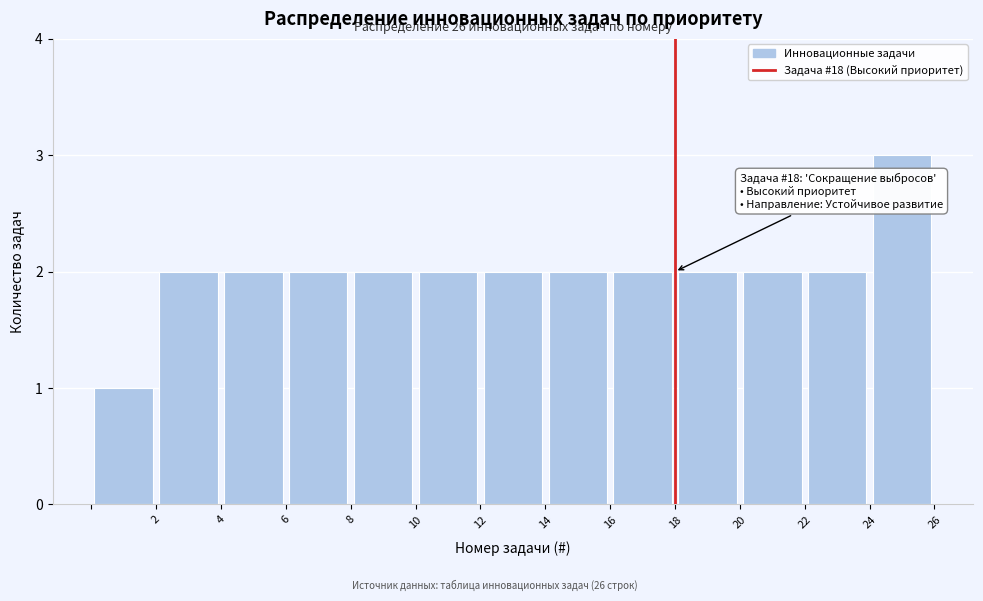

Which range on the x-axis has the tallest bar?

24 to 26